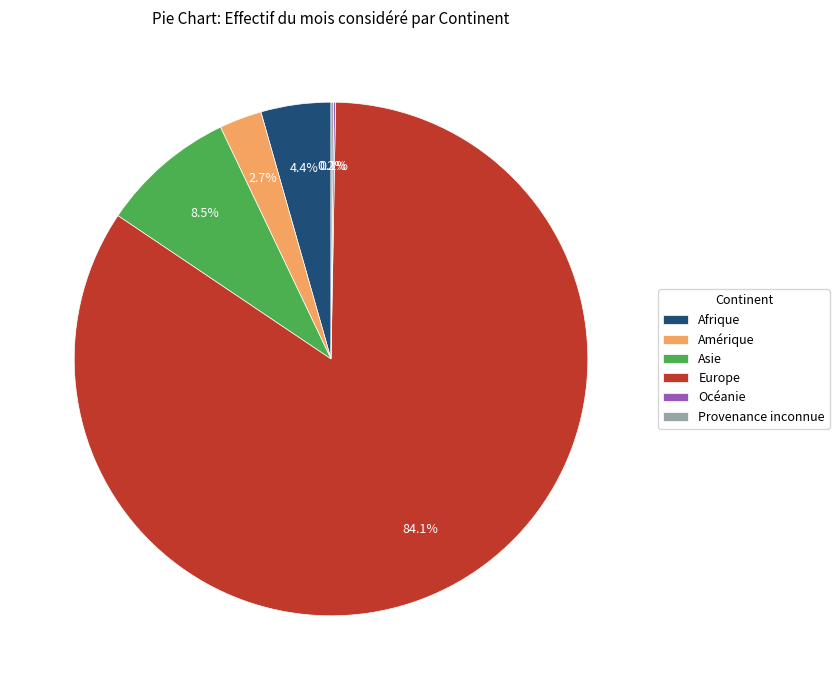

Does any single category account for the majority?

Yes